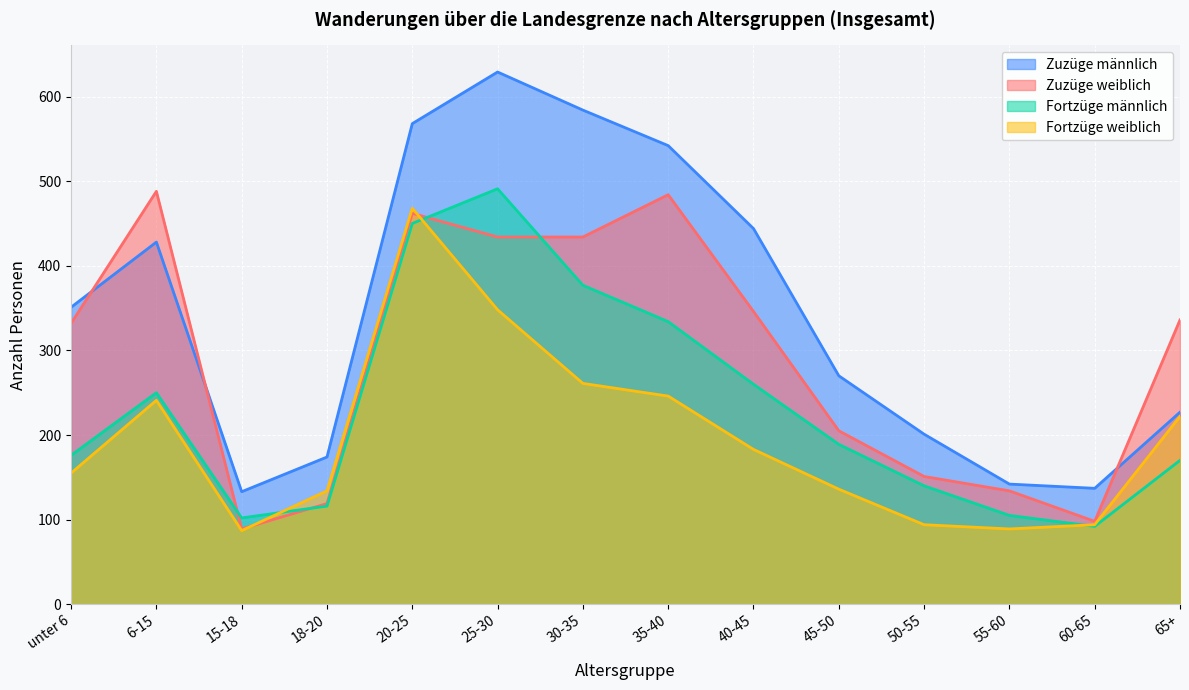

True or false: Zuzüge männlich and Fortzüge männlich intersect in this chart.

False